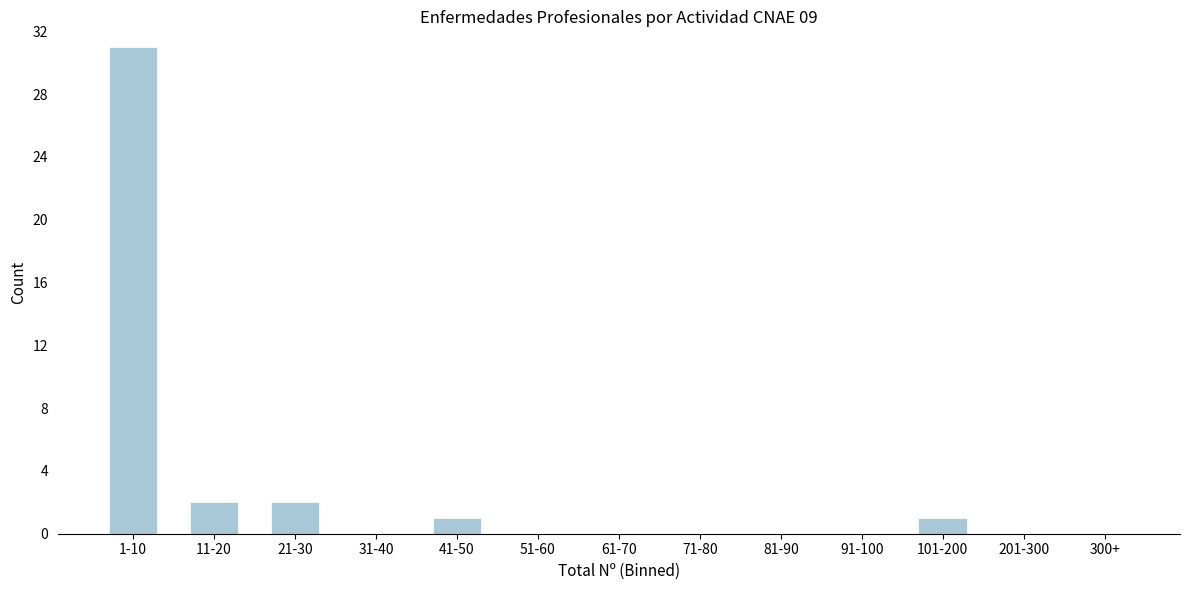

Reading left to right, list all the values displayed in this chart.

1-10=31	11-20=2	21-30=2	31-40=0	41-50=1	51-60=0	61-70=0	71-80=0	81-90=0	91-100=0	101-200=1	201-300=0	300+=0